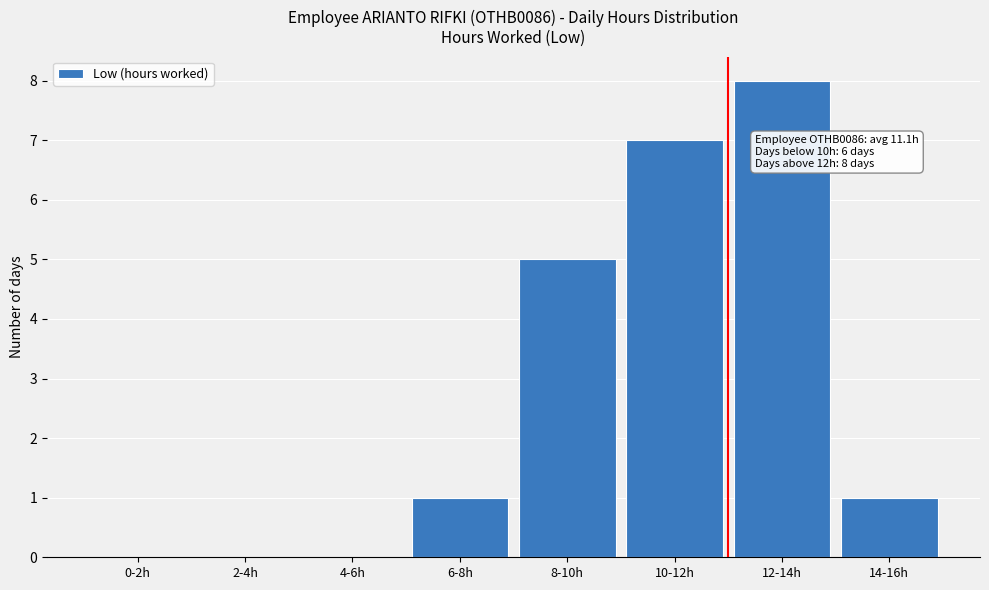

Reading left to right, what are all the values shown in this chart?

0-2h=0	2-4h=0	4-6h=0	6-8h=1	8-10h=5	10-12h=7	12-14h=8	14-16h=1